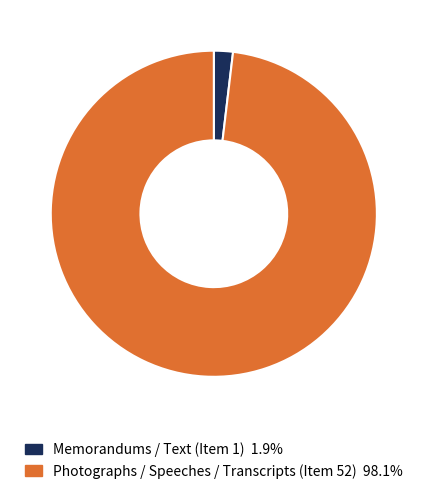

Rank the categories by value from lowest to highest.

Memorandums / Text (Item 1), Photographs / Speeches / Transcripts (Item 52)